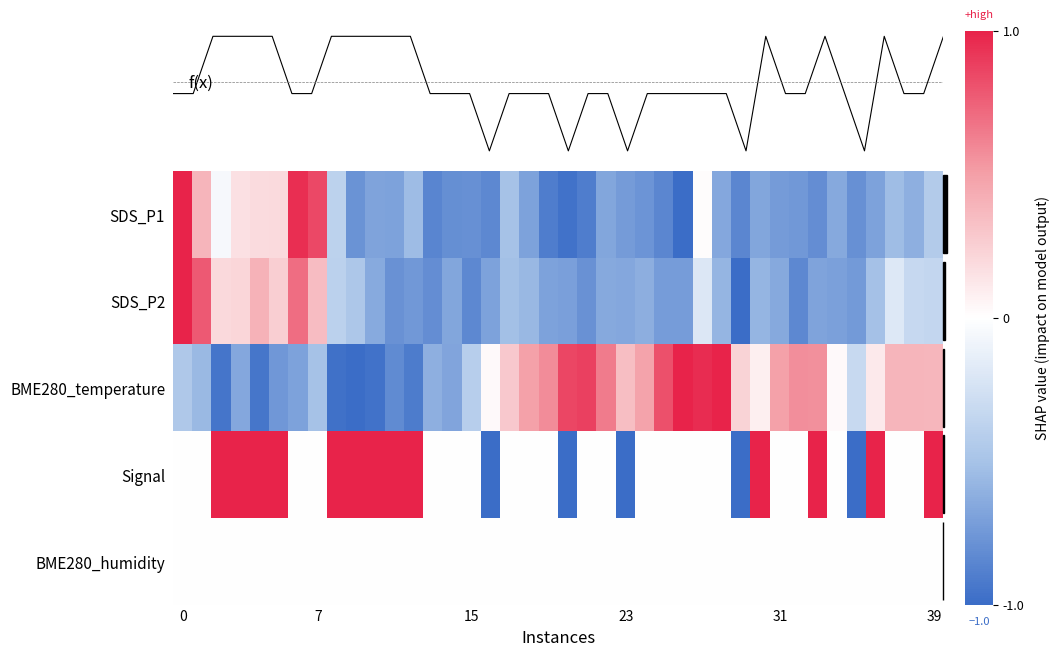

Rank the series by their maximum value, from lowest to highest.

f(x), BME280_humidity, SDS_P1, SDS_P2, BME280_temperature, Signal